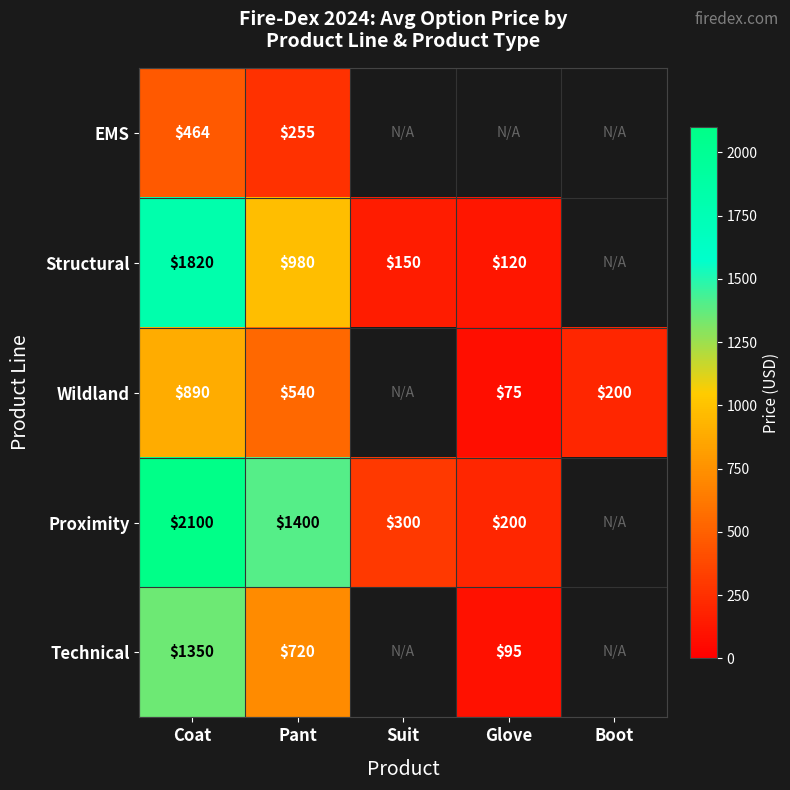

How many categories are shown in the chart?

5